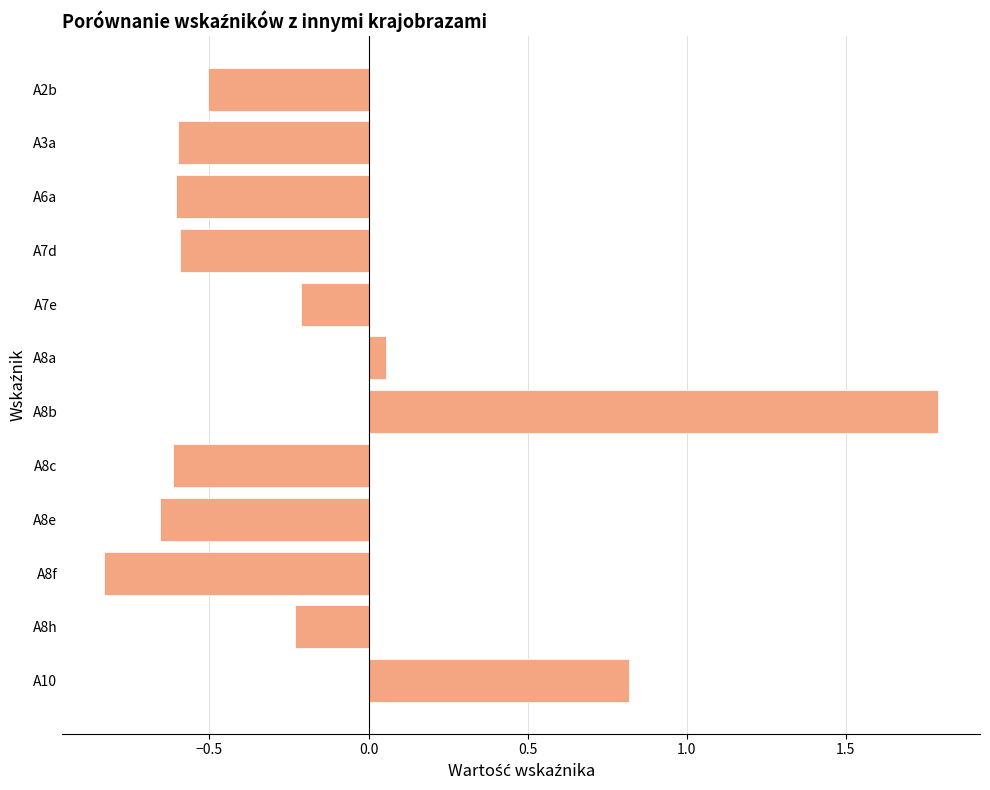

What is the sum of all values?

-2.2